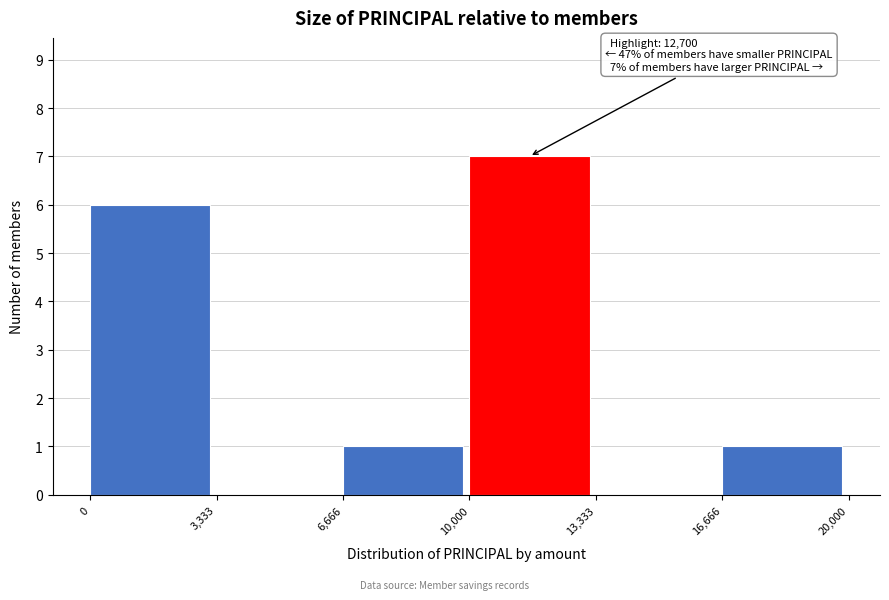

Over which range of the x-axis is the bar tallest?

10,000 to 13,333